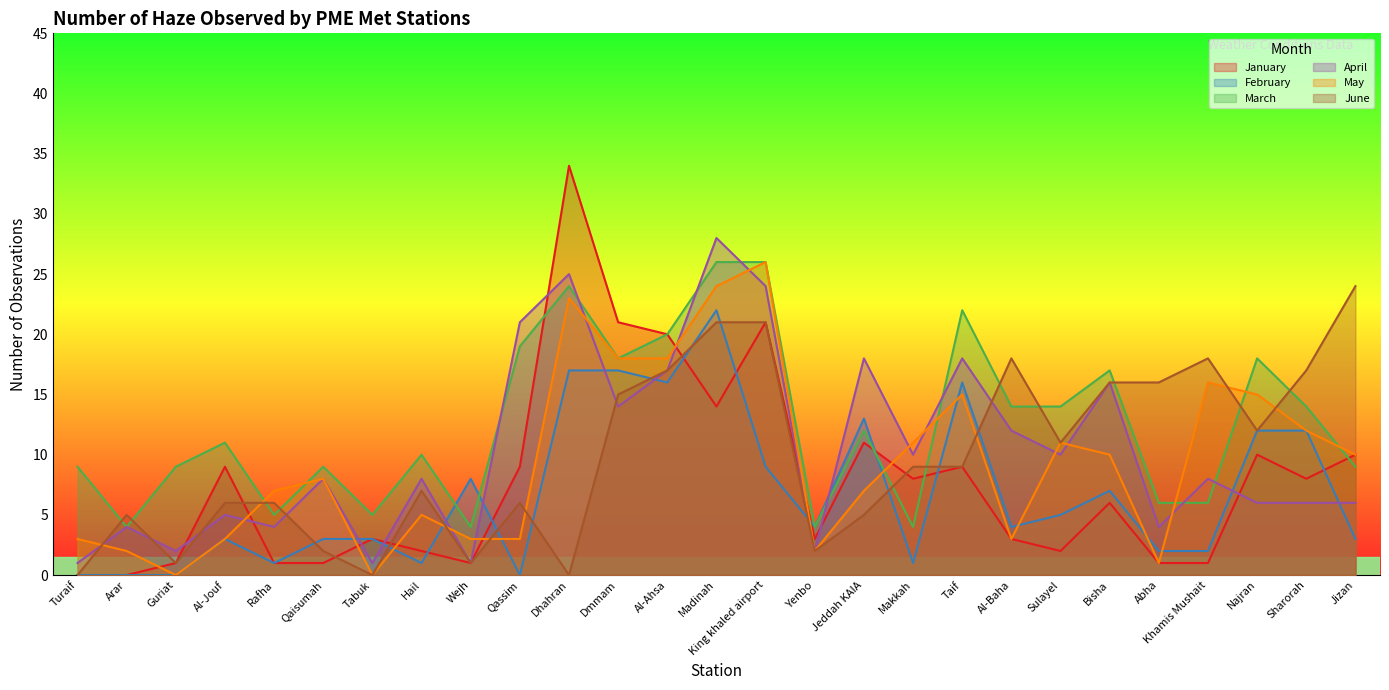

What are all the series names shown in the legend?

January, February, March, April, May, June